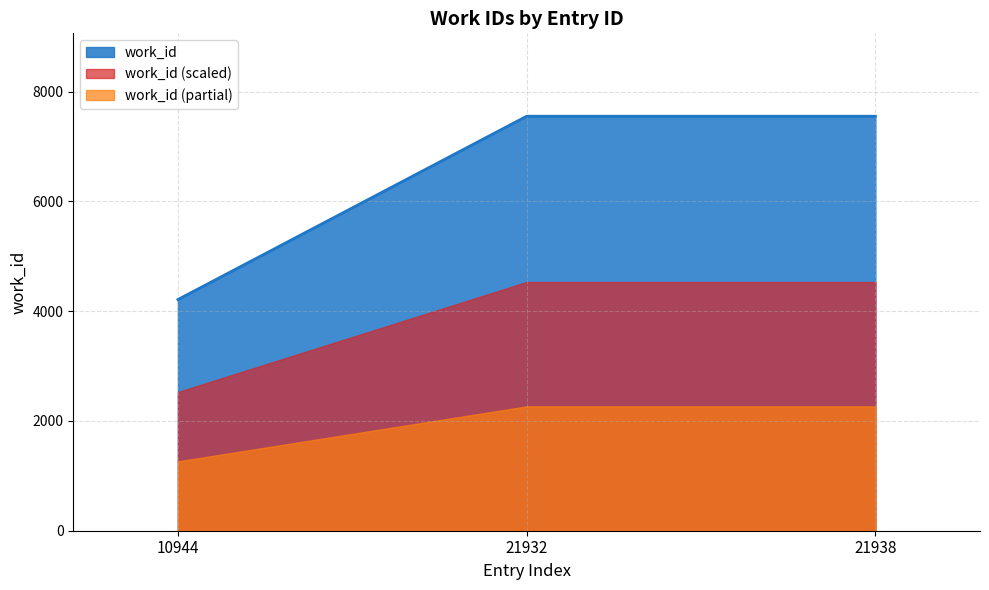

At which label is the value closest to 5882?

10944